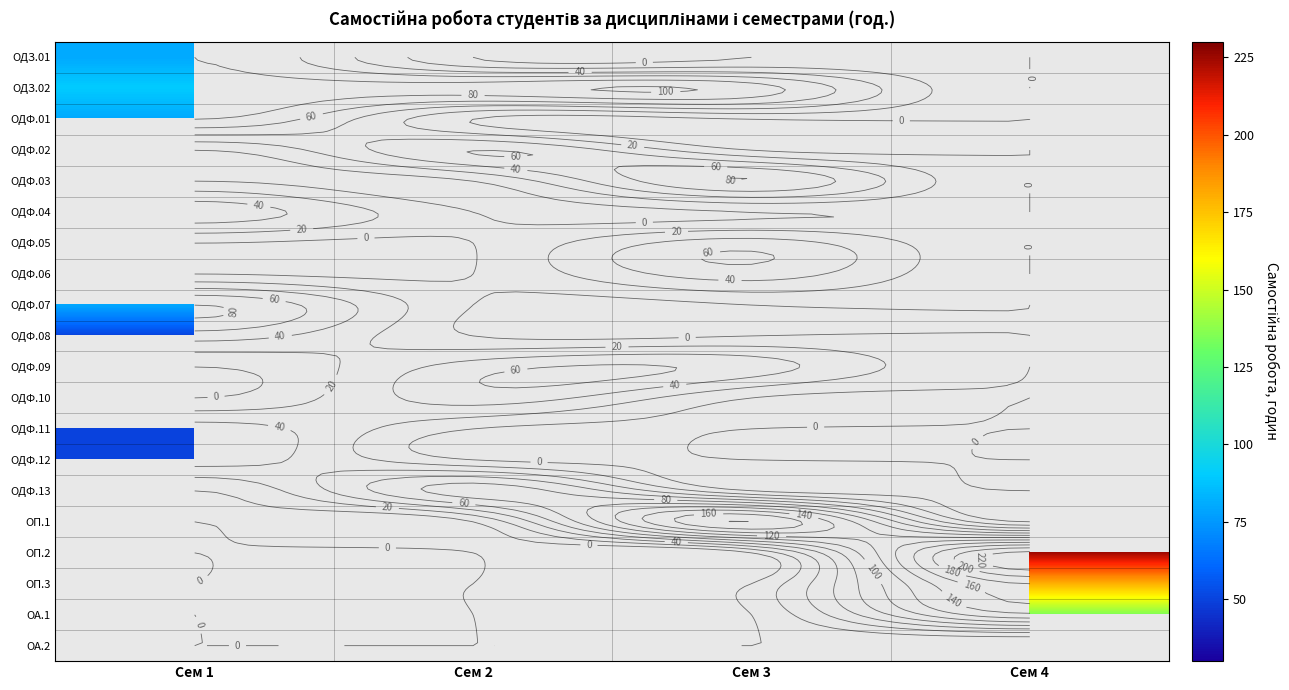

Is the value of ОДФ.02 at Сем 3 greater than the value of ОДФ.04 at Сем 3?

No